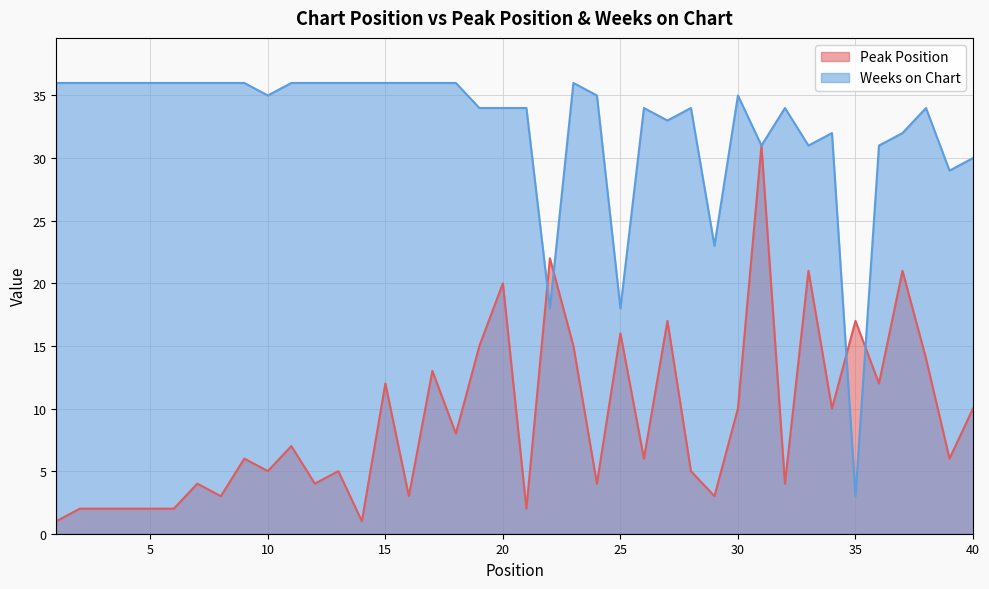

Which series has the largest total across all categories?

Weeks on Chart